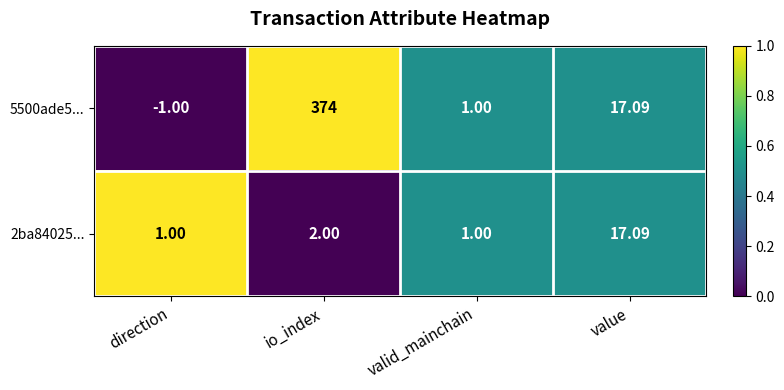

At which label is 5500ade5... closest to 186?

value